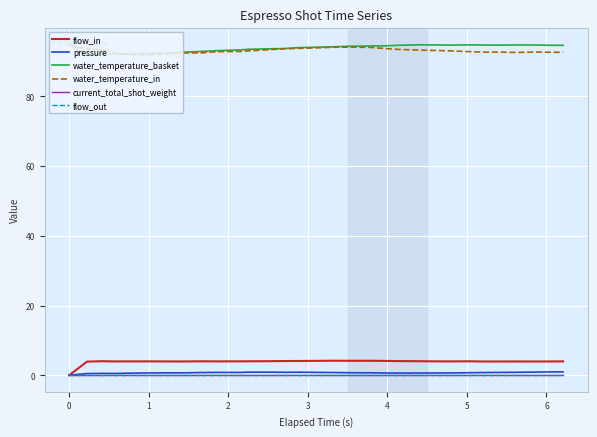

True or false: pressure and flow_in intersect in this chart.

False